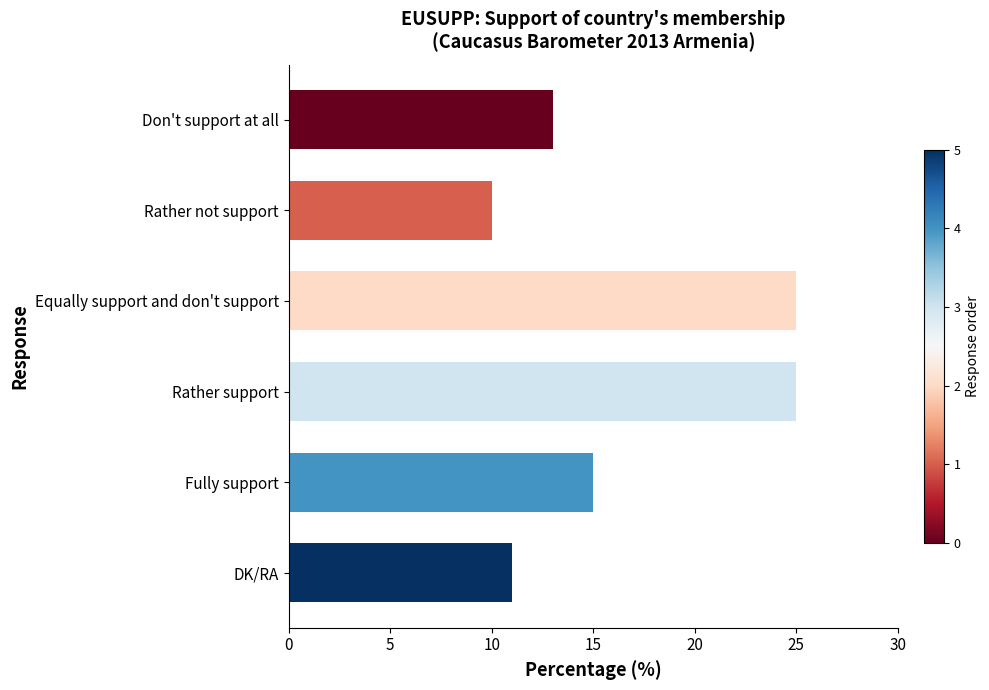

How many data points does each series have?

6